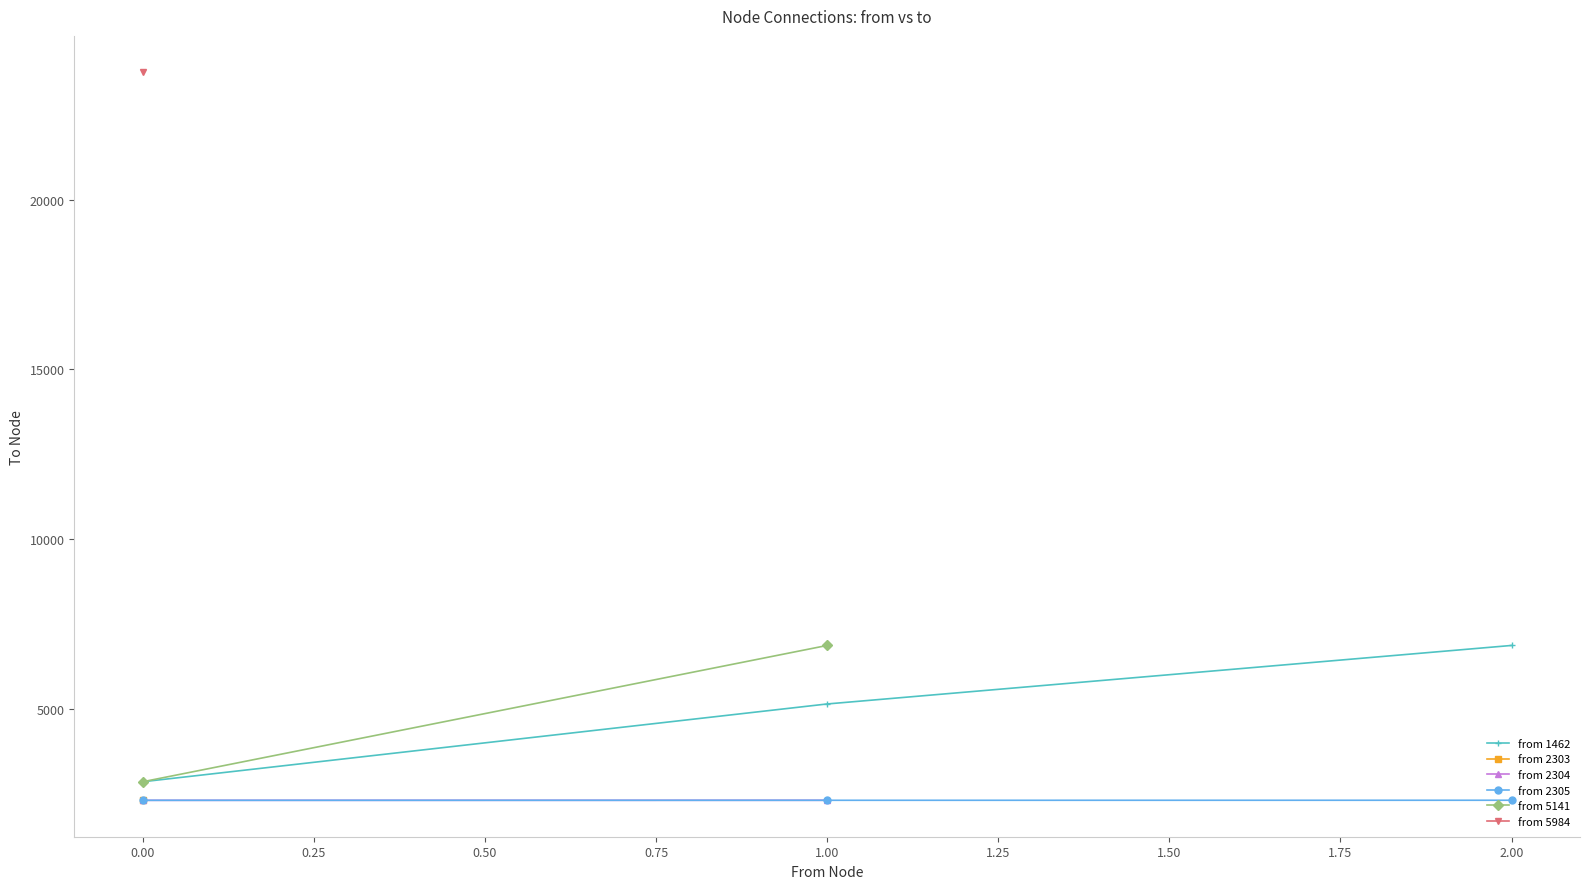

Is the value of from 1462 at 0.00 greater than the value of from 2305 at 1.00?

Yes